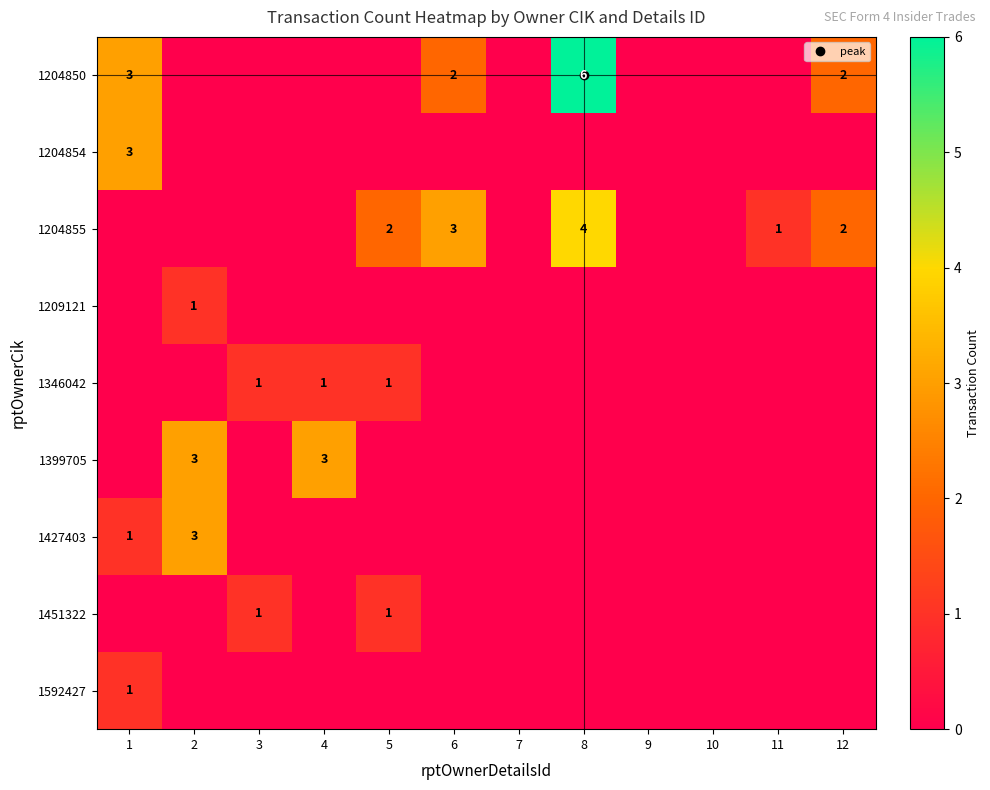

At which category is the sum across all series the highest?

8